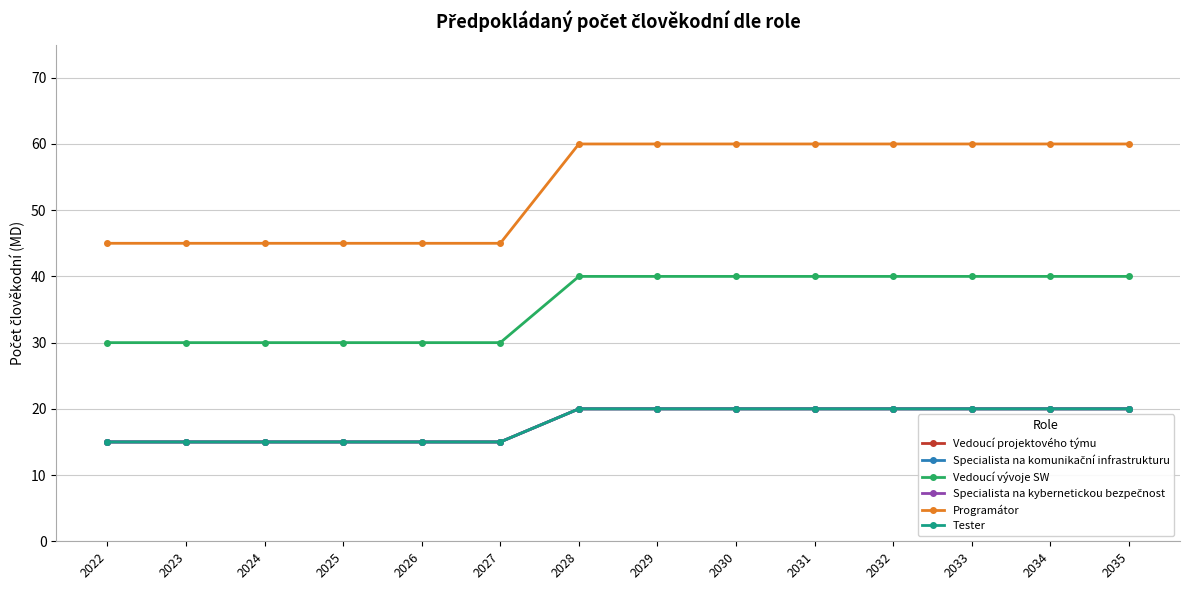

What is the sum of the Vedoucí vývoje SW values at 2034 and 2028?

80